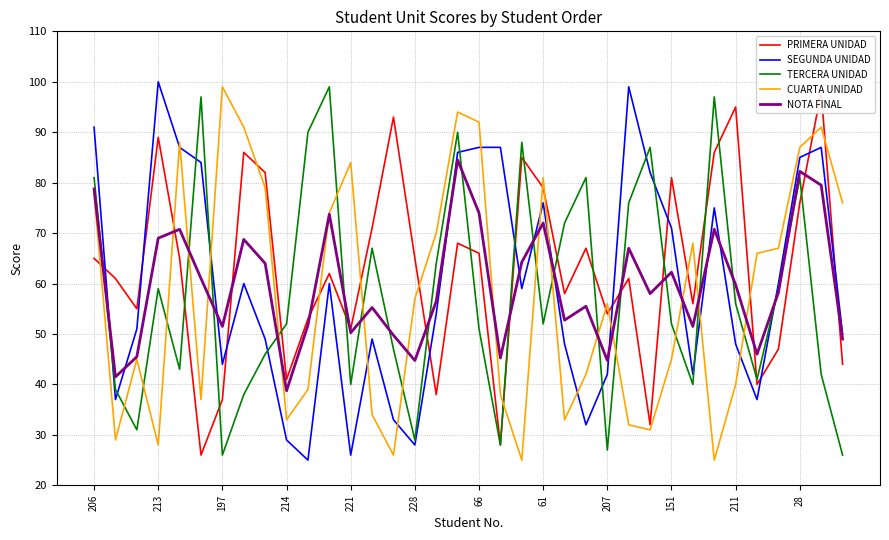

What is the difference between the maximum and minimum values in the CUARTA UNIDAD series?

74.0